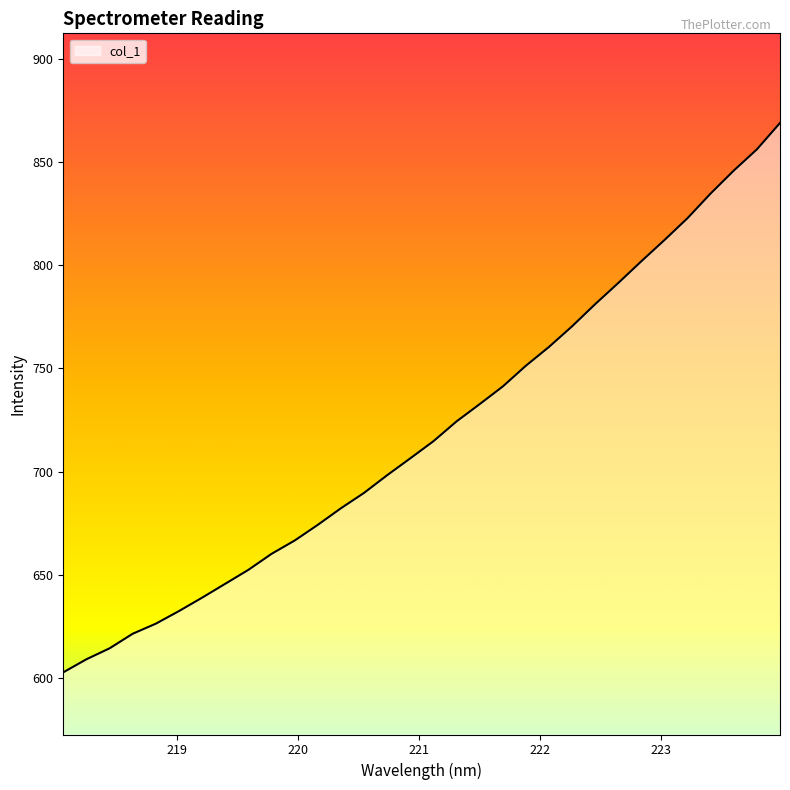

What is the smallest value displayed?

602.7